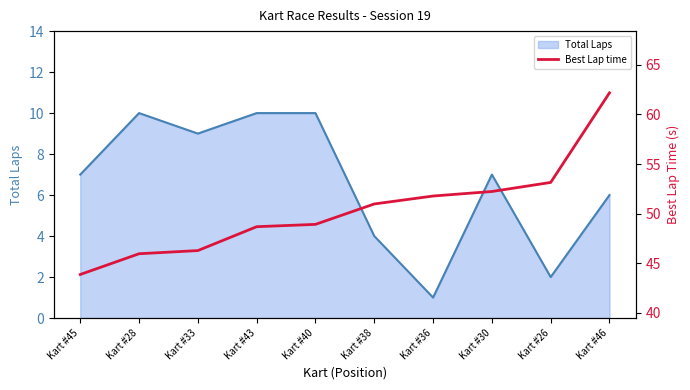

The value of Total Laps at Kart #36 is 1. True or false?

True